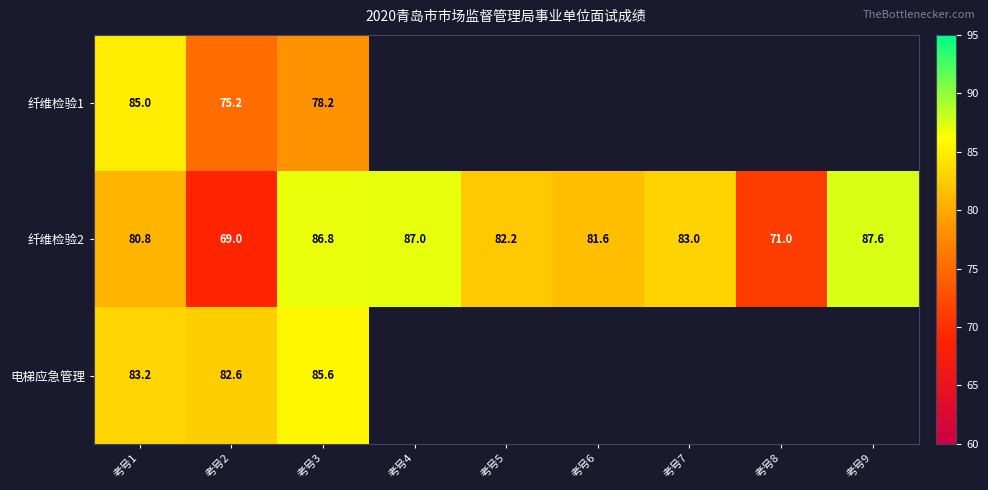

At which label is 纤维检验2 closest to 78?

考号1